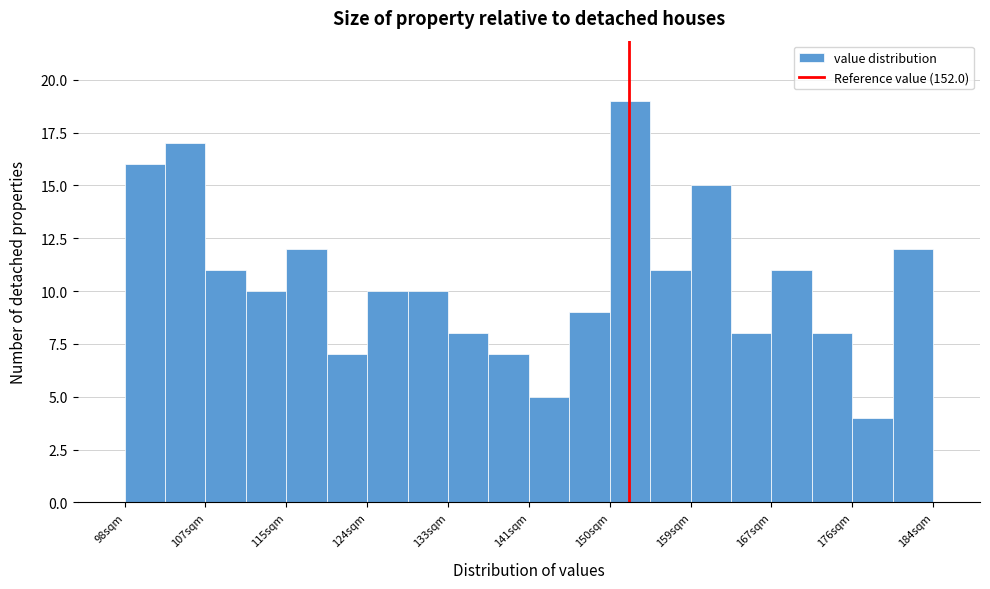

Reading left to right, list every bar in this chart as the range it spans on the x-axis followed by its height. Neither the bar edges nor the heights are printed on the chart, so give them approximately, as read against the axes.

98 to 103: 16
103 to 107: 17
107 to 111: 11
111 to 115: 10
115 to 120: 12
120 to 124: 7
124 to 128: 10
128 to 133: 10
133 to 137: 8
137 to 141: 7
141 to 146: 5
146 to 150: 9
150 to 154: 19
154 to 159: 11
159 to 163: 15
163 to 167: 8
167 to 172: 11
172 to 176: 8
176 to 180: 4
180 to 185: 12